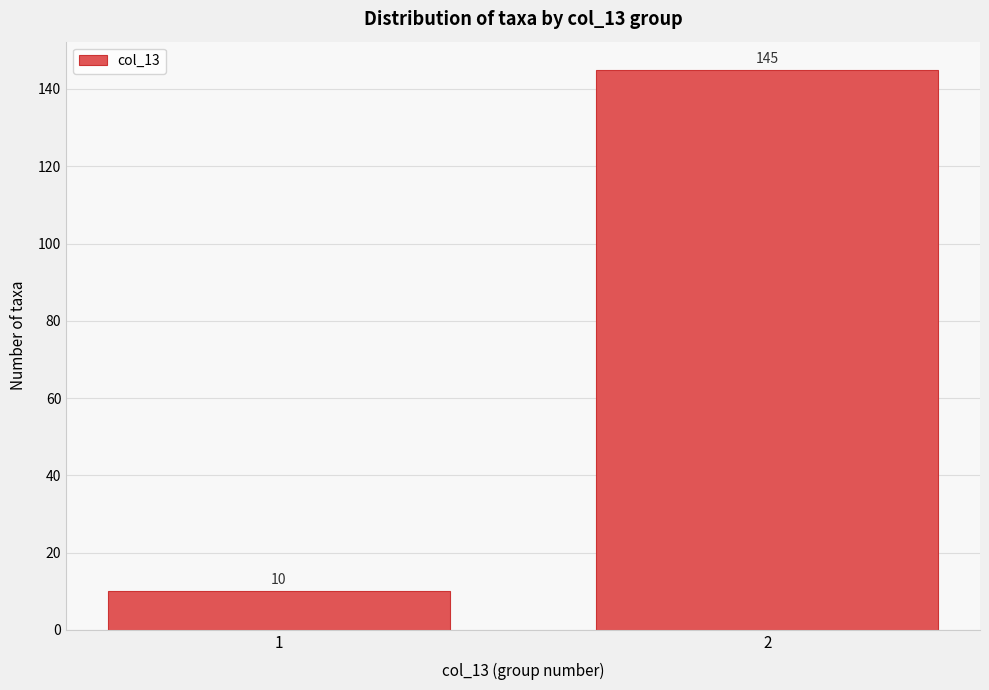

Reading left to right, extract all data points from this chart.

1=10	2=145